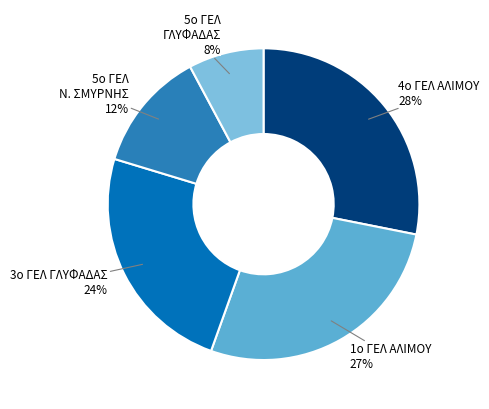

Count the number of slices in the pie.

5